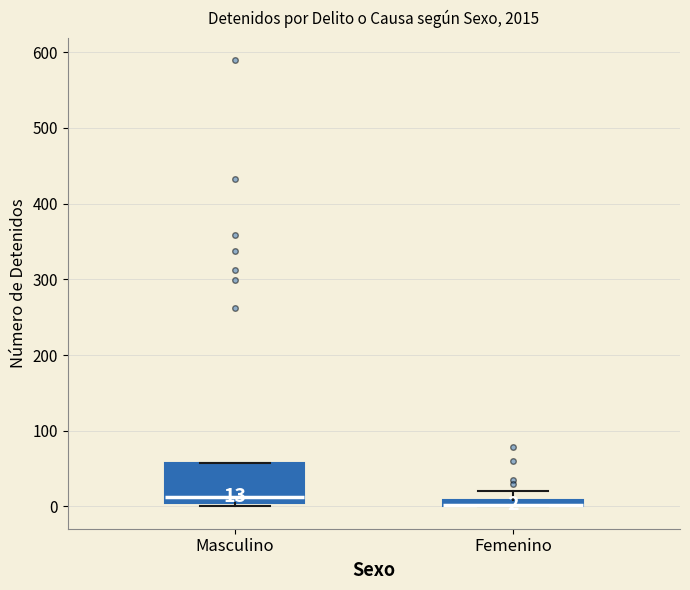

Which box is the tallest, from its lower edge to its upper edge?

Masculino